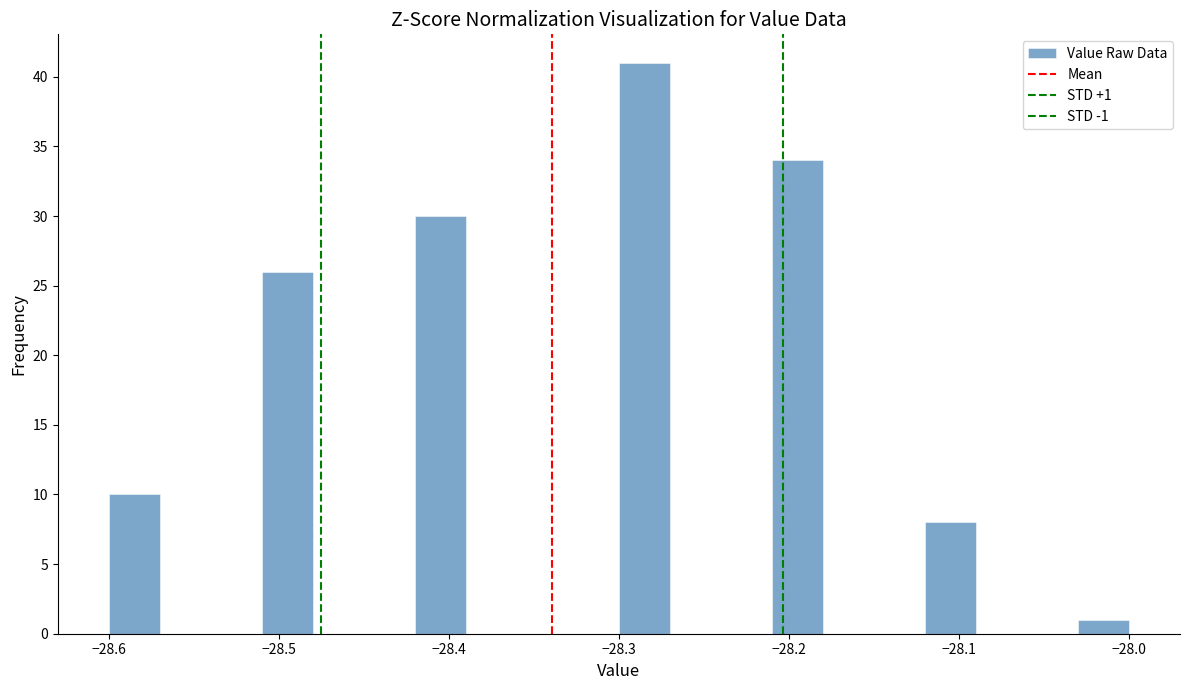

Around what value on the x-axis is the tallest bar? Give the approximate position of its centre, as read against the axis.

-28.28